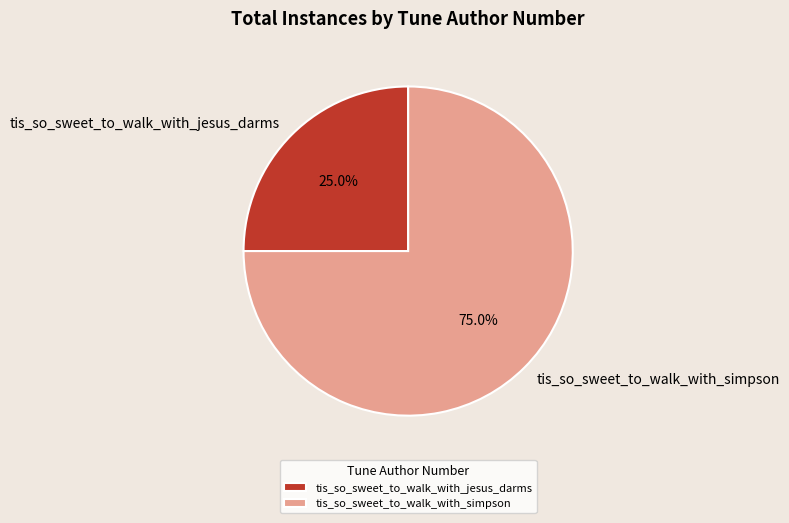

Between tis_so_sweet_to_walk_with_jesus_darms and tis_so_sweet_to_walk_with_simpson, which is larger?

tis_so_sweet_to_walk_with_simpson